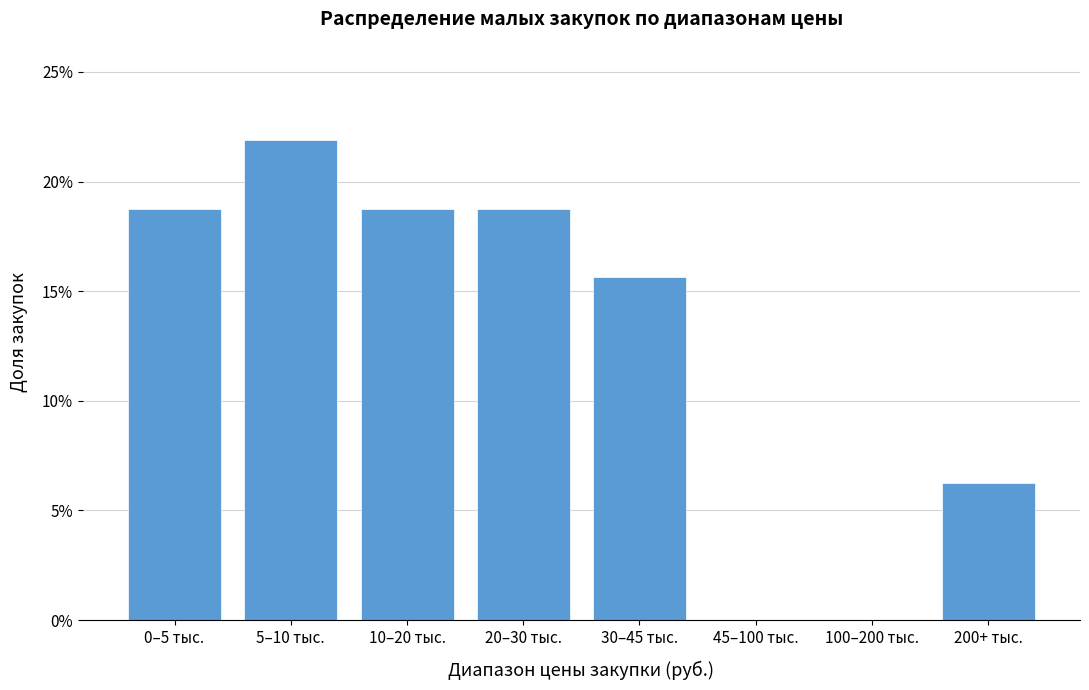

What position from the left is 45–100 тыс.?

6